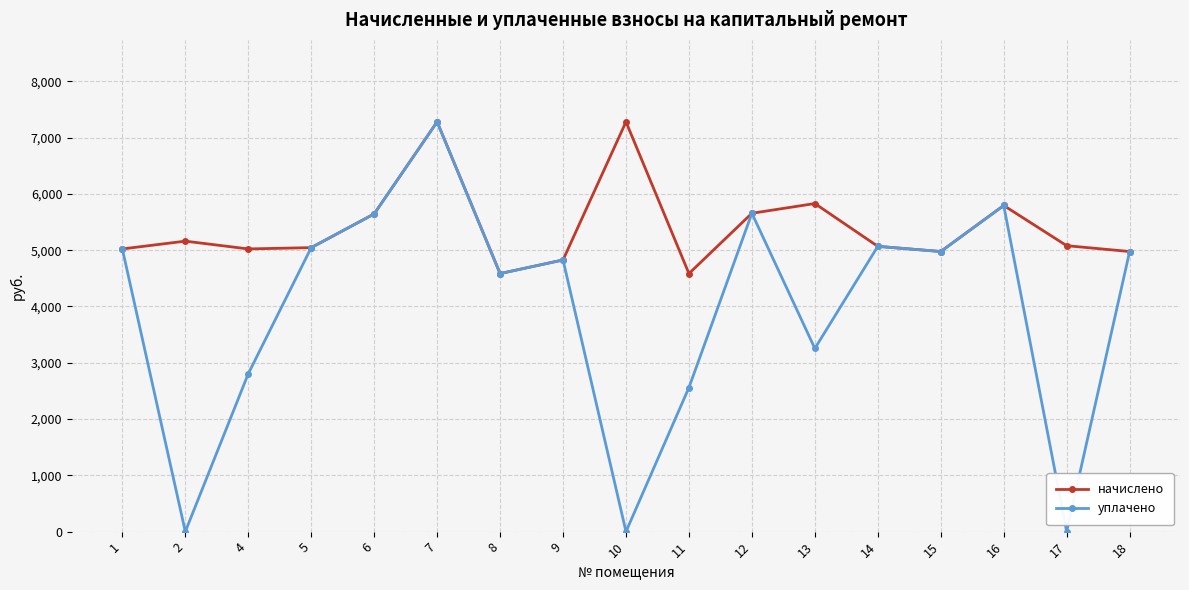

At which category is the sum across all series the highest?

7